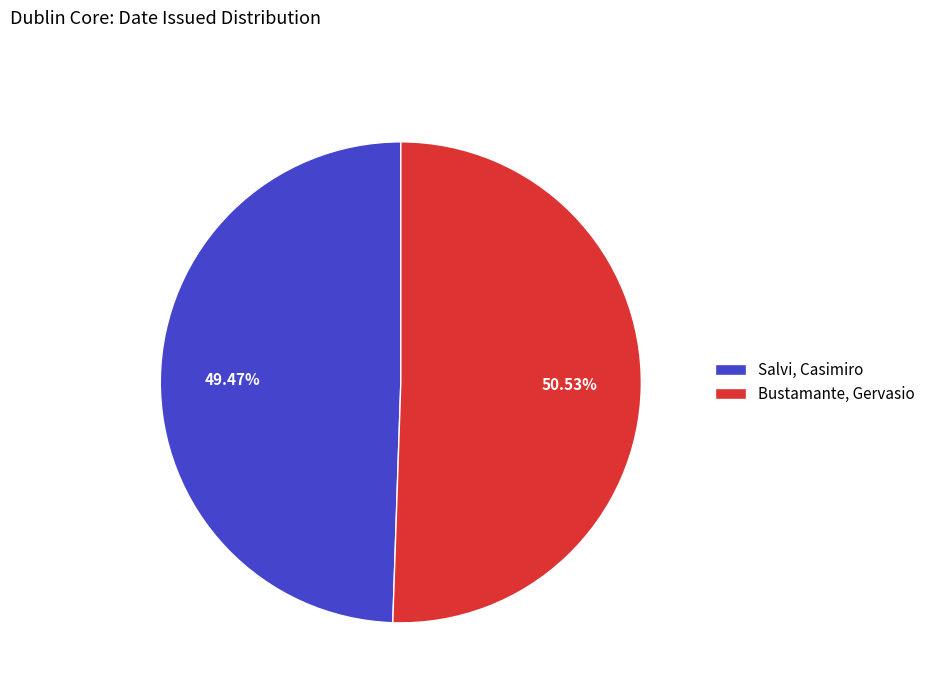

To the nearest percent, what is the difference between the largest and smallest slice percentages?

1%